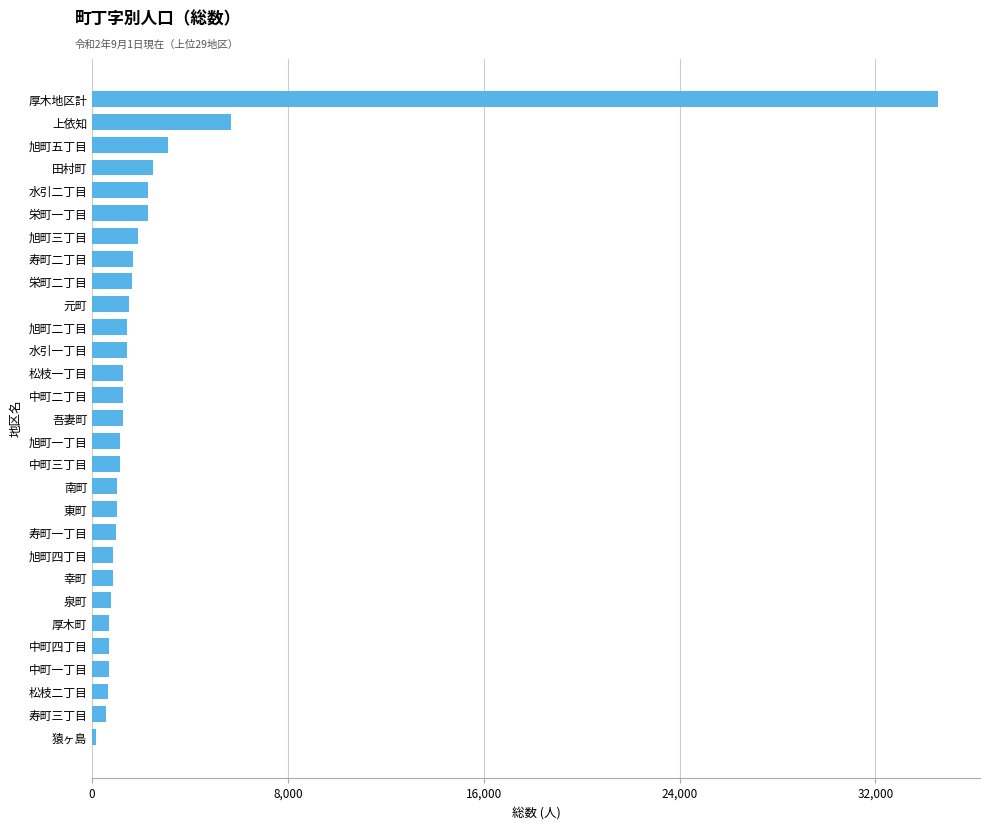

Is it true that the value at 栄町一丁目 is 2281?

True